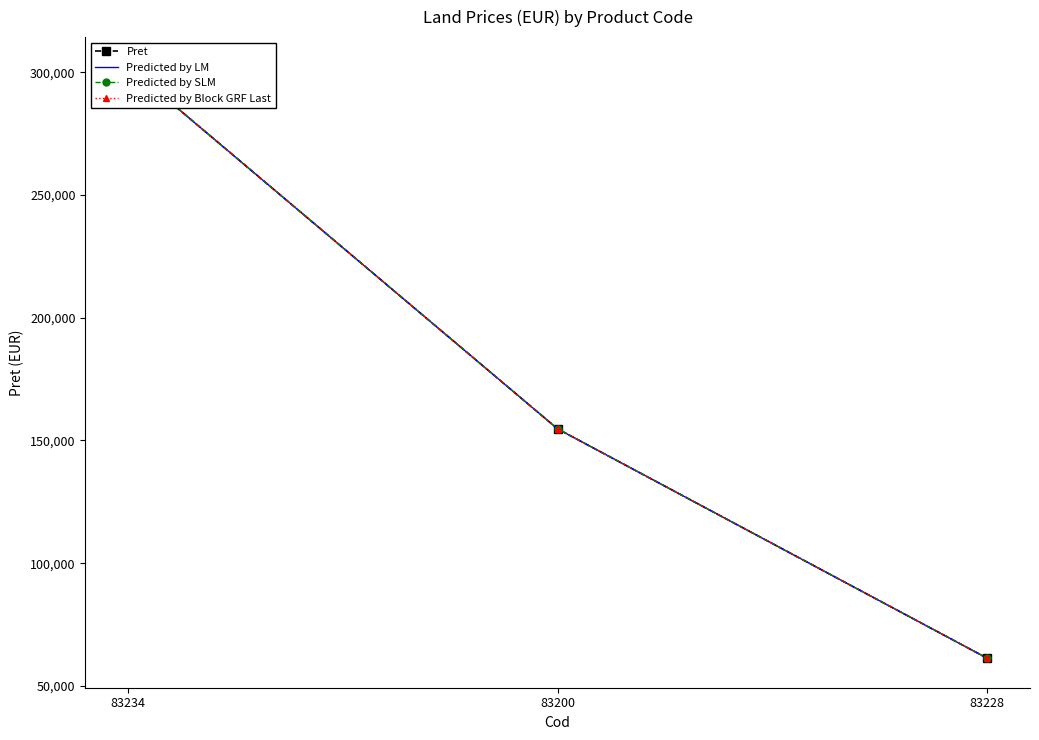

The value of Pret at 83200 is 154700. True or false?

True